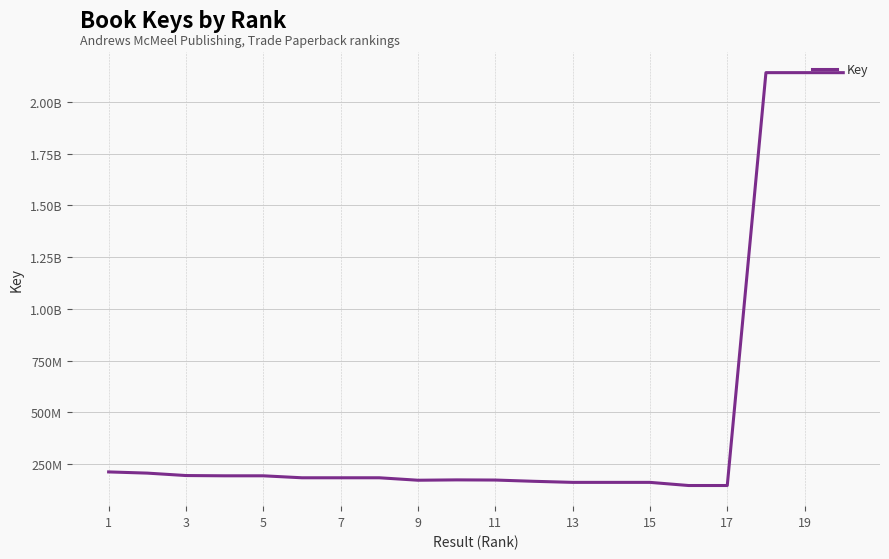

Does the chart have visible grid lines?

Yes